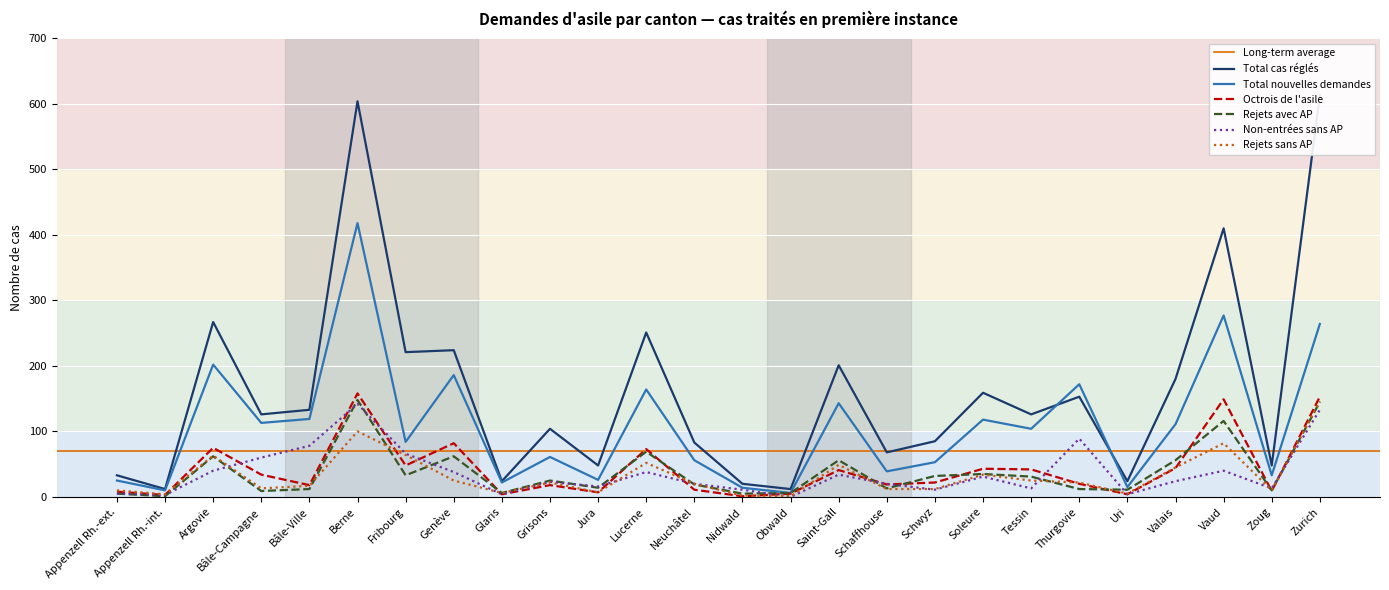

What is the difference between the highest and lowest values at Berne?

504